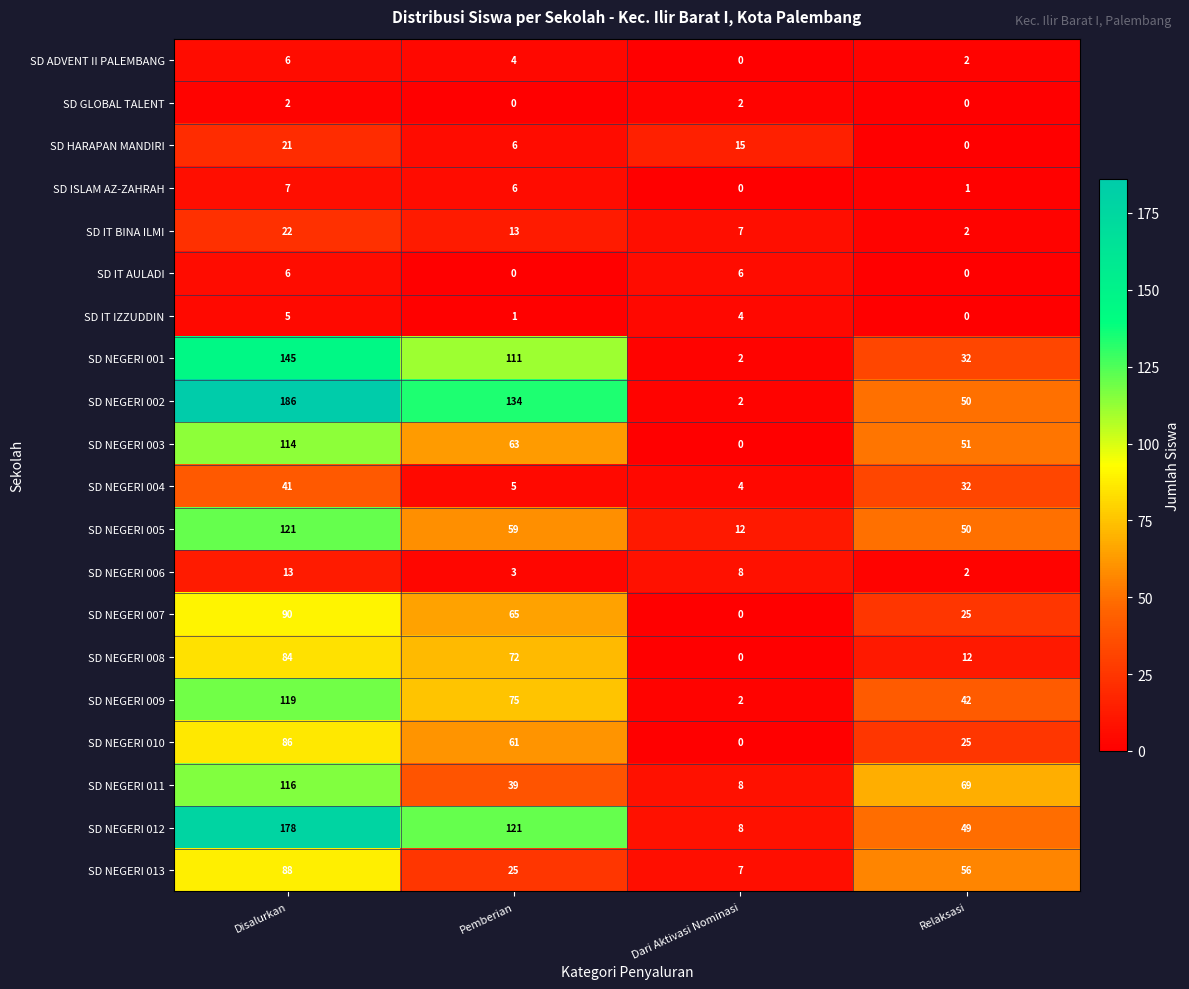

Count the number of data series in this chart.

20